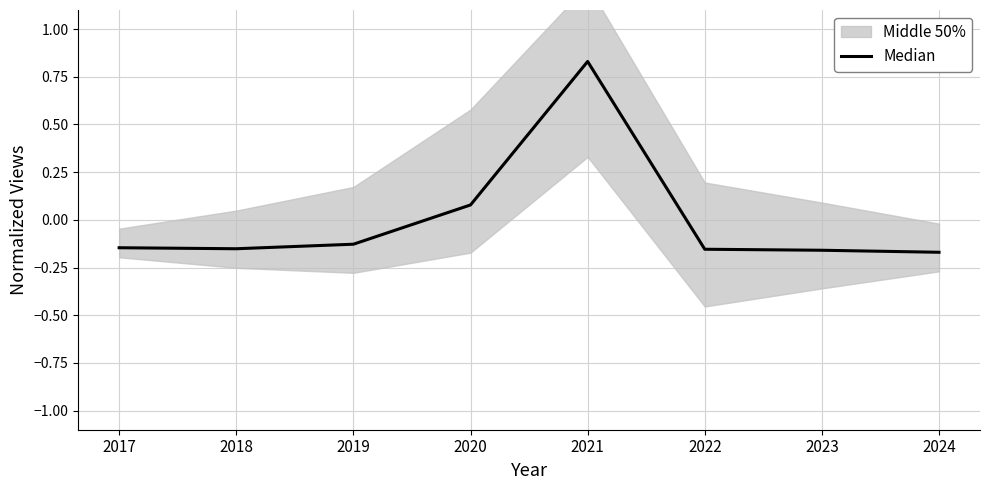

Which category has the lowest value across all series?

2024